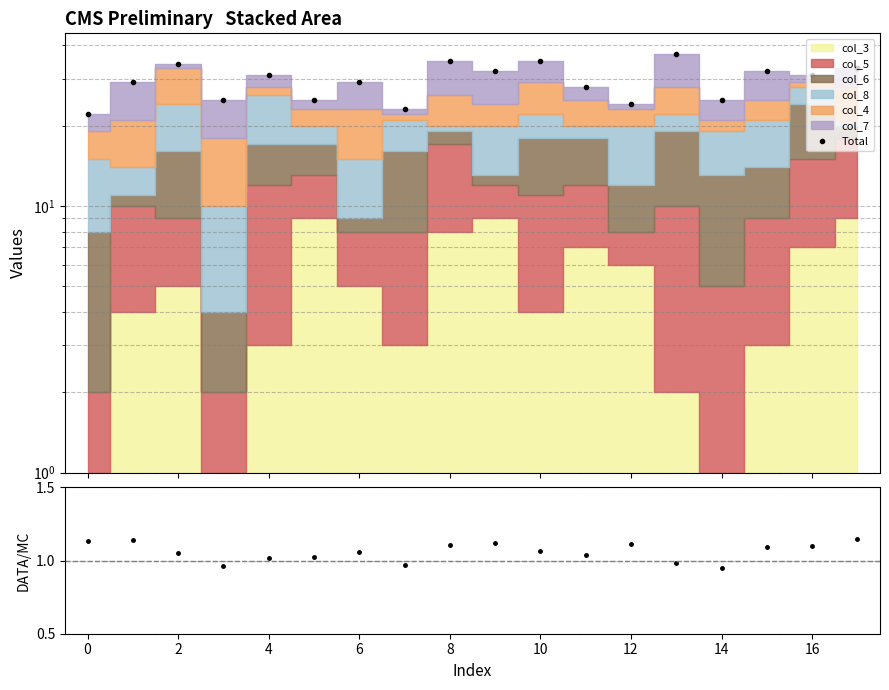

Which series changed the most between −2 and 12?

Total